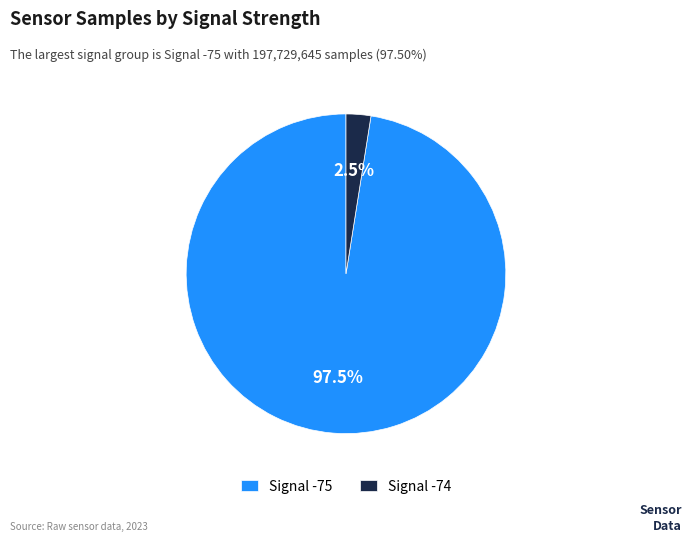

Which slice is the smallest?

Signal -74